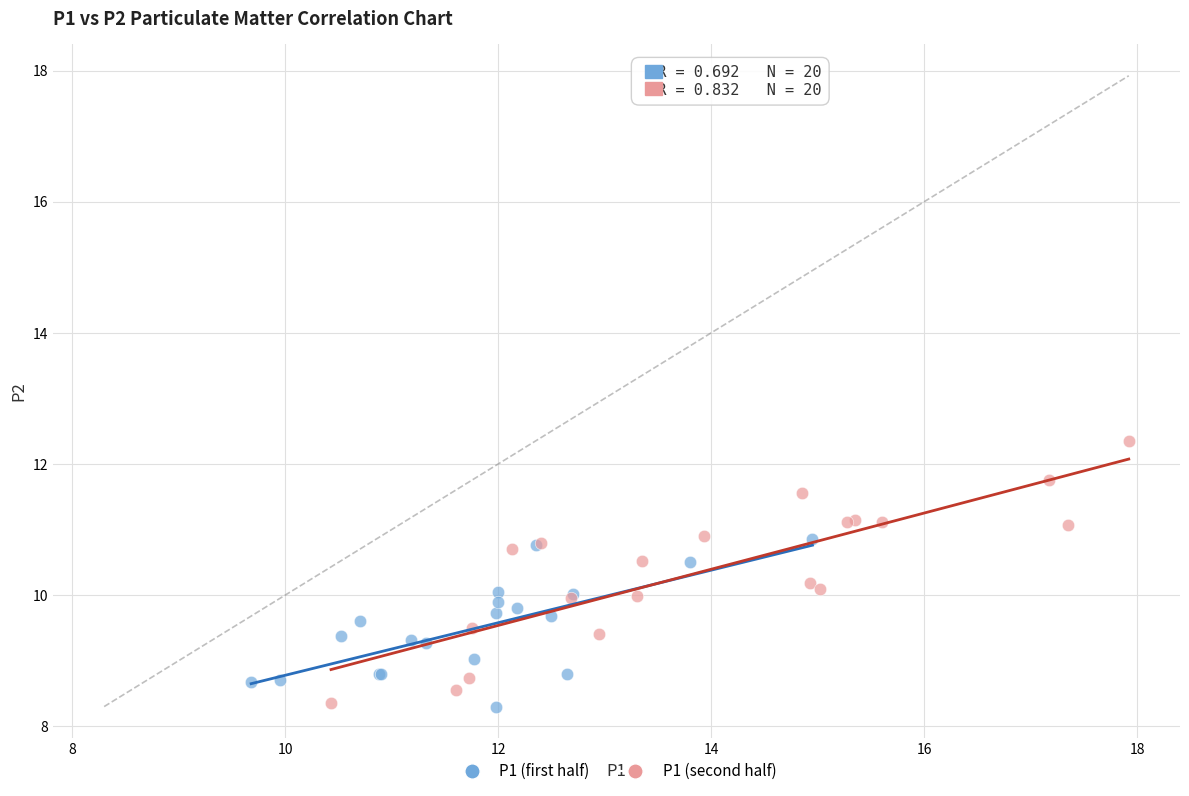

Which series has the largest Y range (max minus min)?

P1 (second half)